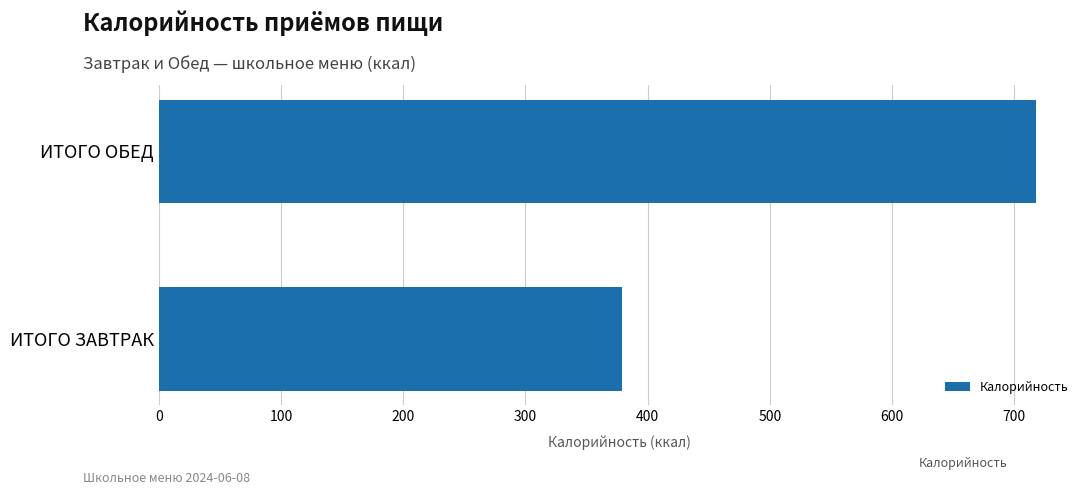

At which category does the chart reach its minimum across all series?

ИТОГО ЗАВТРАК